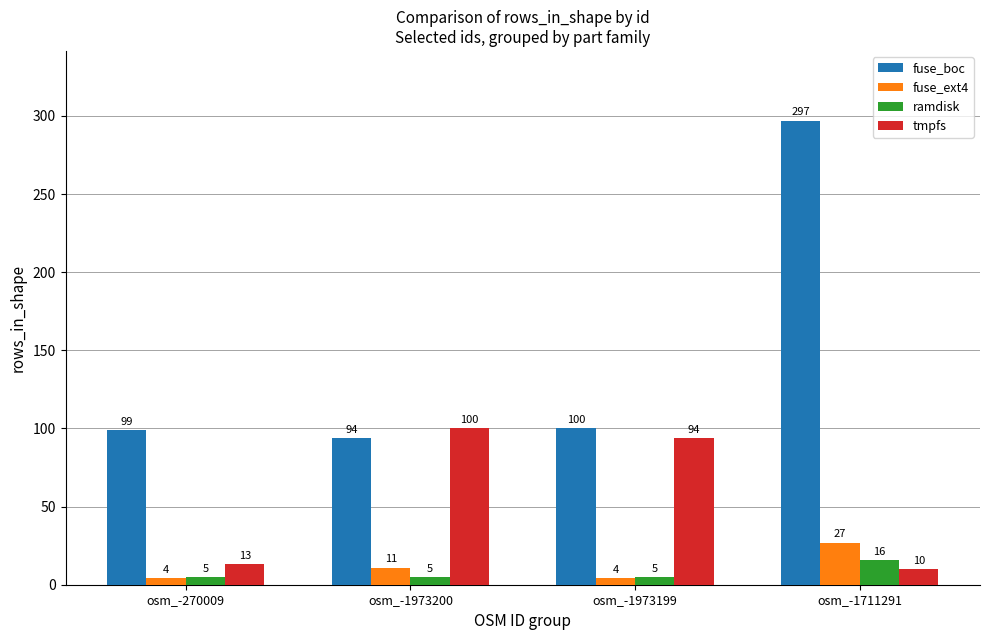

What is the average value of the fuse_ext4 series?

12